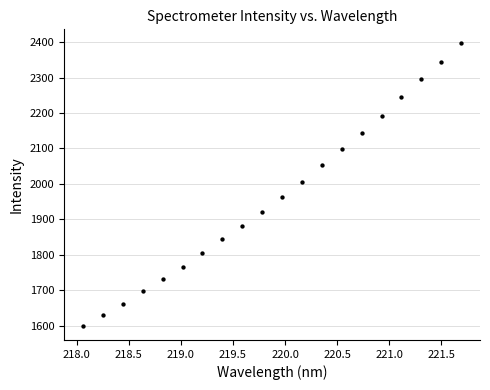

What is the range of Y values (max minus min)?

797.4